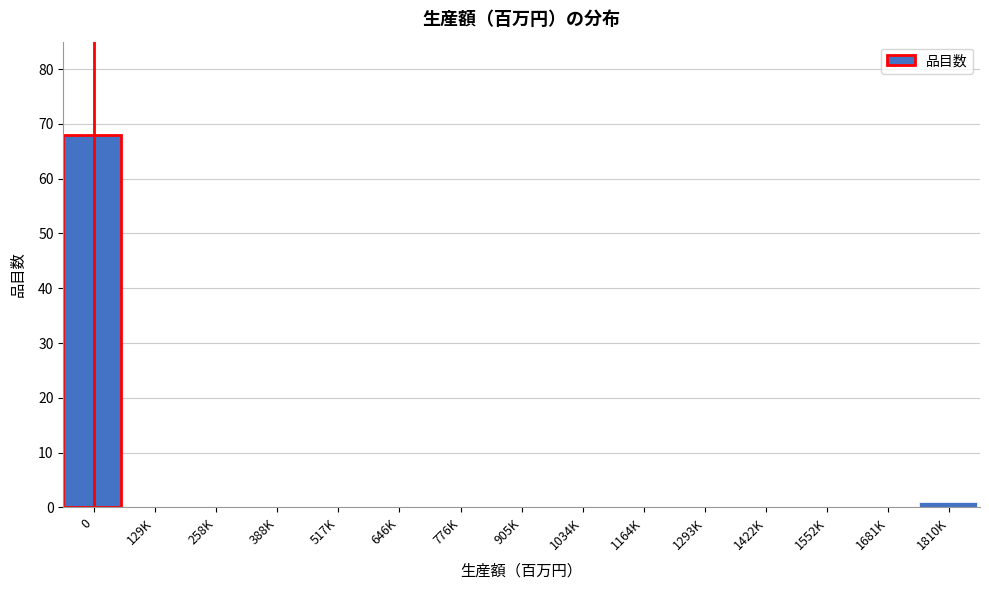

Reading right to left, extract all data points from this chart.

1810K=1	1681K=0	1552K=0	1422K=0	1293K=0	1164K=0	1034K=0	905K=0	776K=0	646K=0	517K=0	388K=0	258K=0	129K=0	0=68